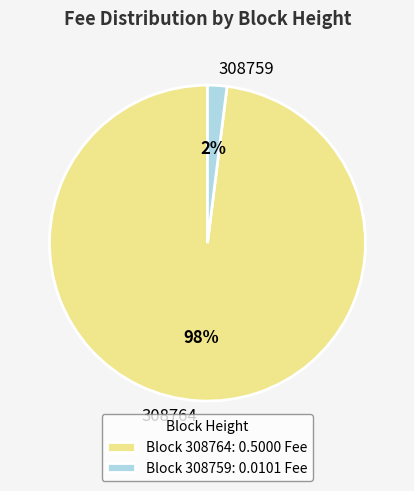

What is the majority slice?

308764